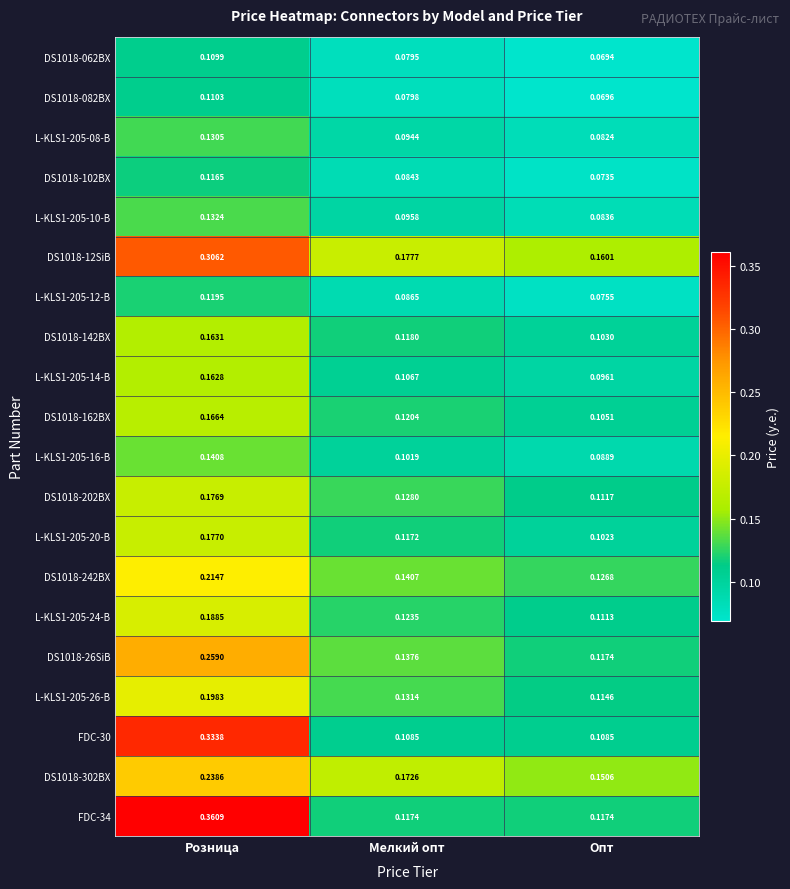

Where is L-KLS1-205-12-B nearest to the value 0?

Опт